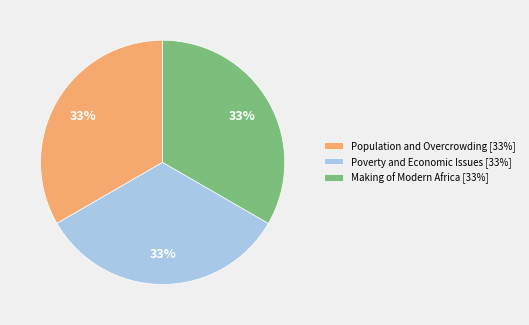

Does any single category account for the majority?

No